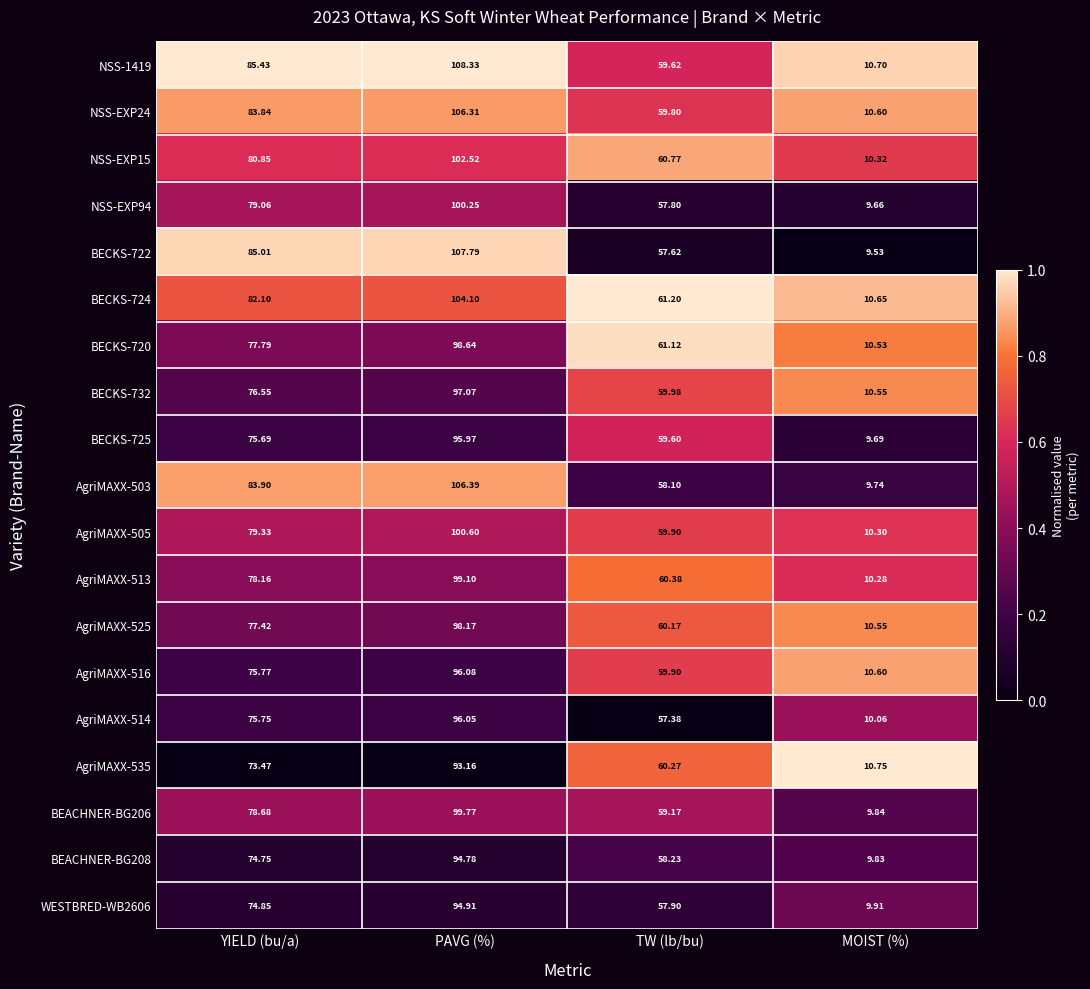

List the labels in order of AgriMAXX-513 value, smallest first.

MOIST (%), TW (lb/bu), YIELD (bu/a), PAVG (%)